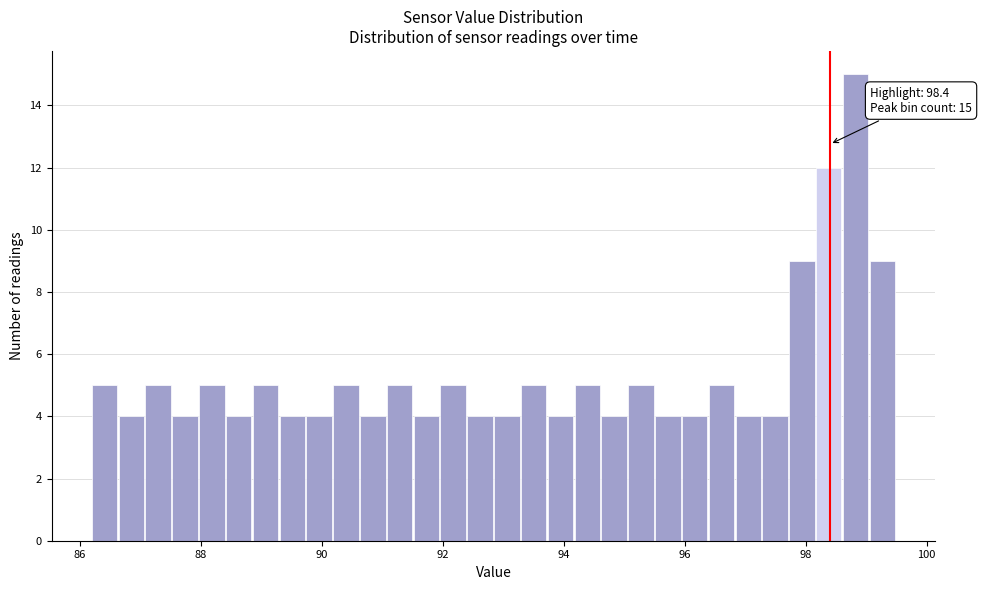

Around what value on the x-axis is the tallest bar? Give the approximate position of its centre, as read against the axis.

98.8